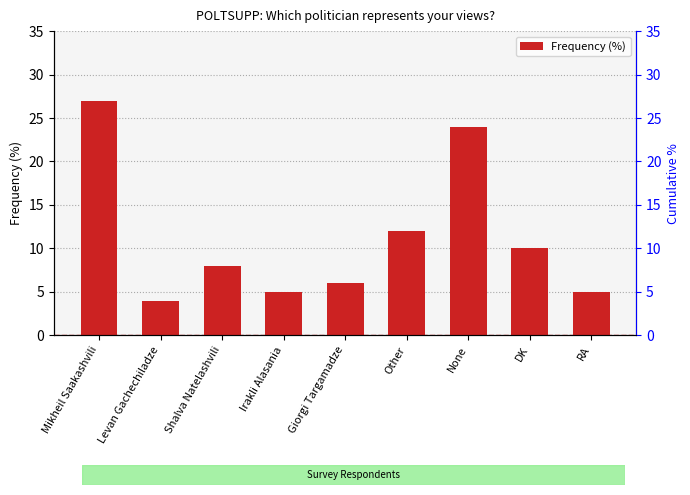

List the labels in order of value, largest first.

Mikheil Saakashvili, None, Other, DK, Shalva Natelashvili, Giorgi Targamadze, Irakli Alasania, RA, Levan Gachechiladze